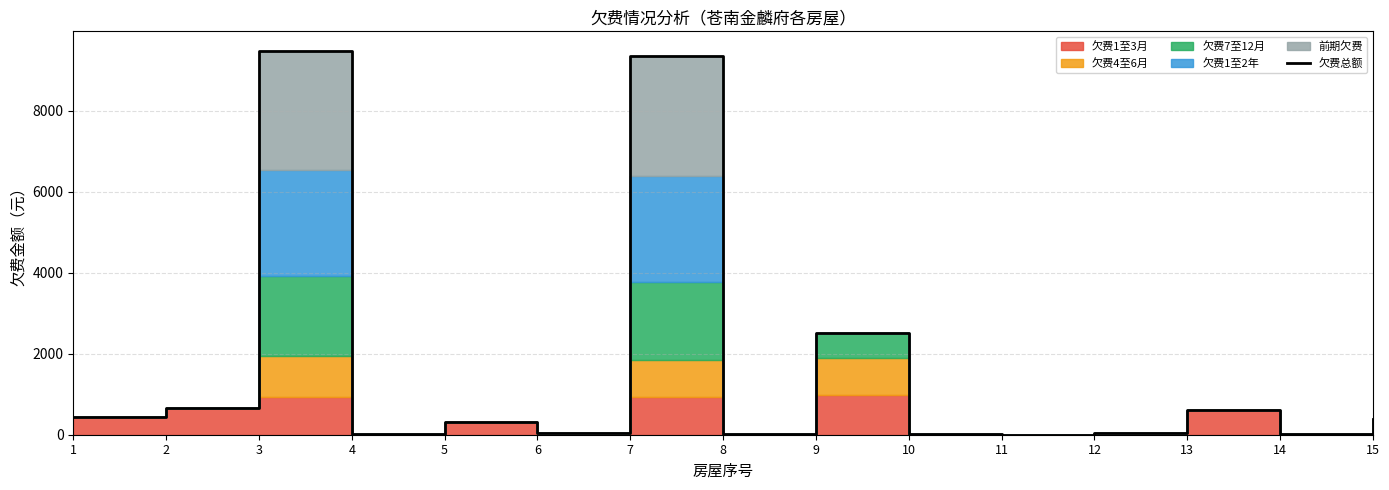

What is the value of the 10th point from the left?

25.2